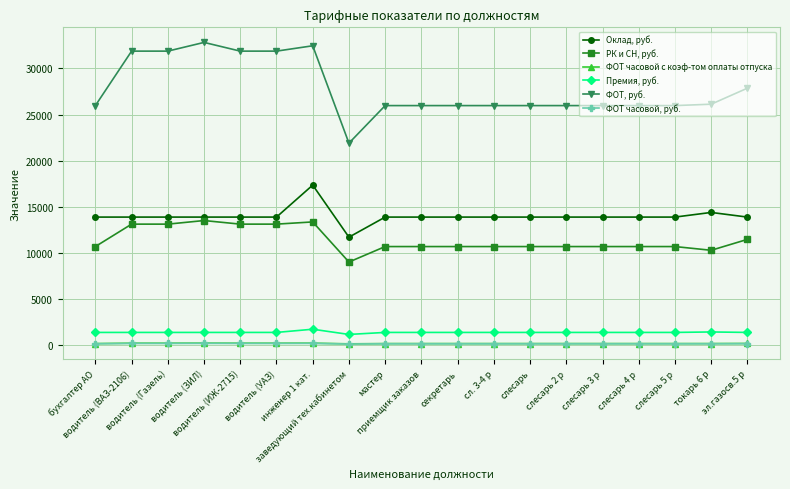

How many data points does each series have?

19